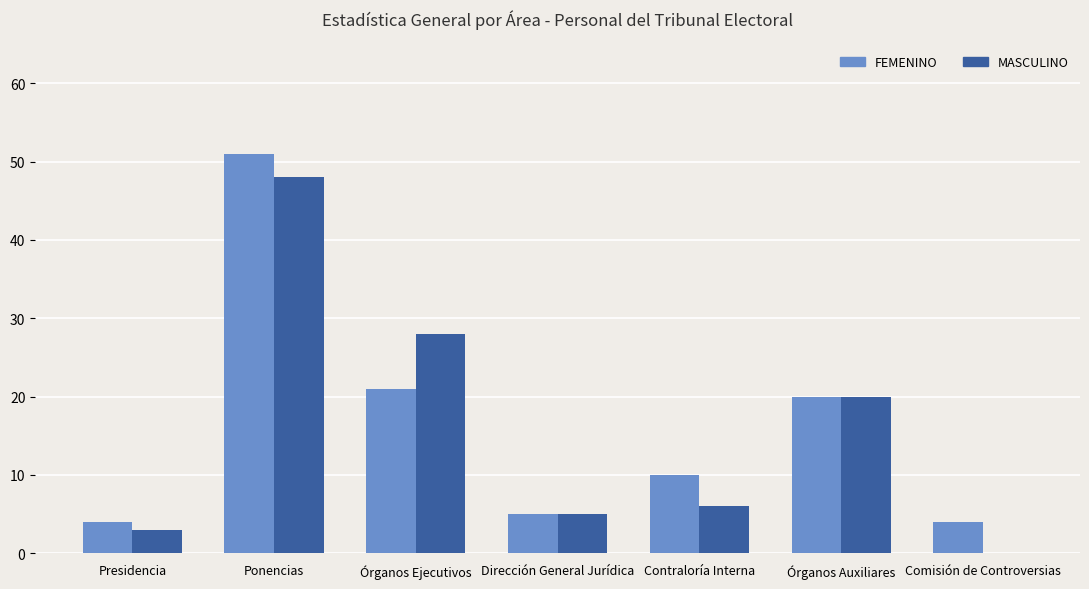

Which series has the widest spread of values?

MASCULINO